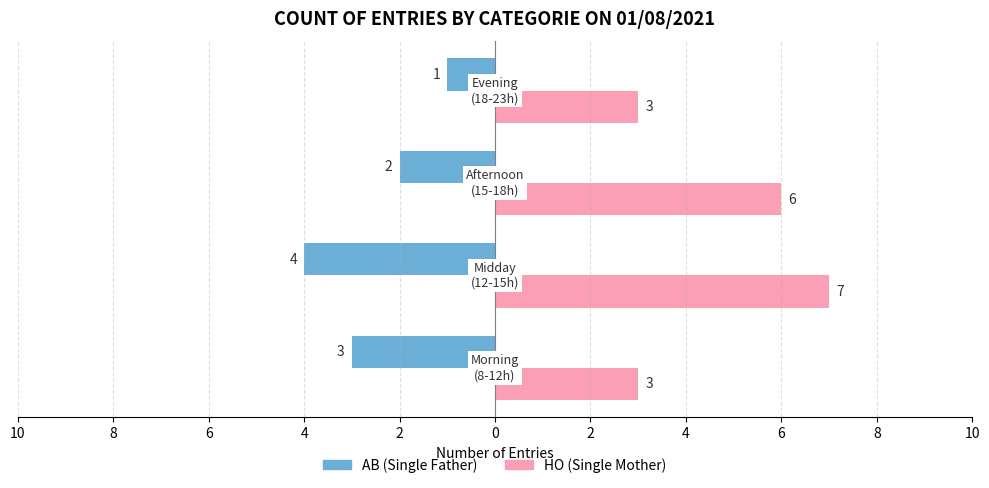

What are all the series names shown in the legend?

AB (Single Father), HO (Single Mother)